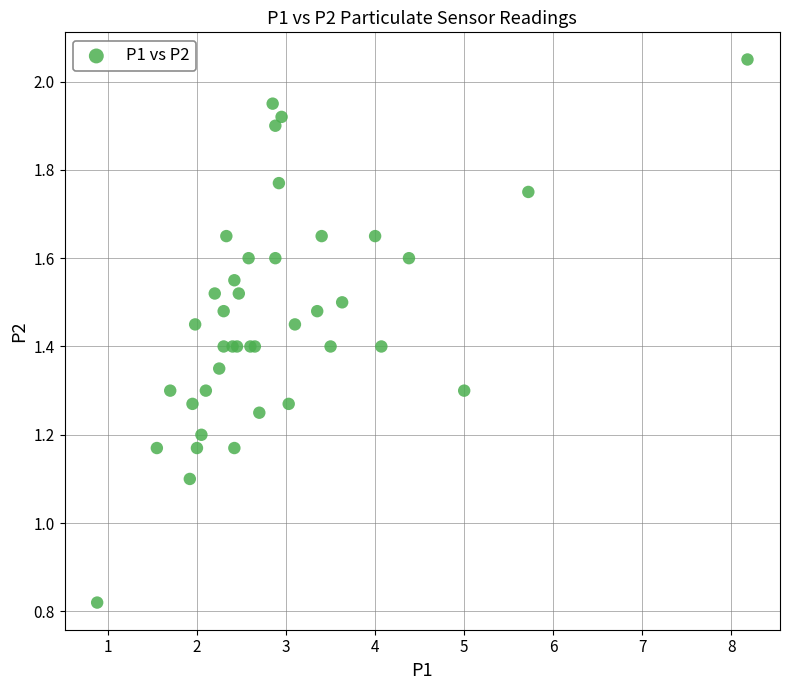

What Y value in the scatter plot is closest to 1?

1.1